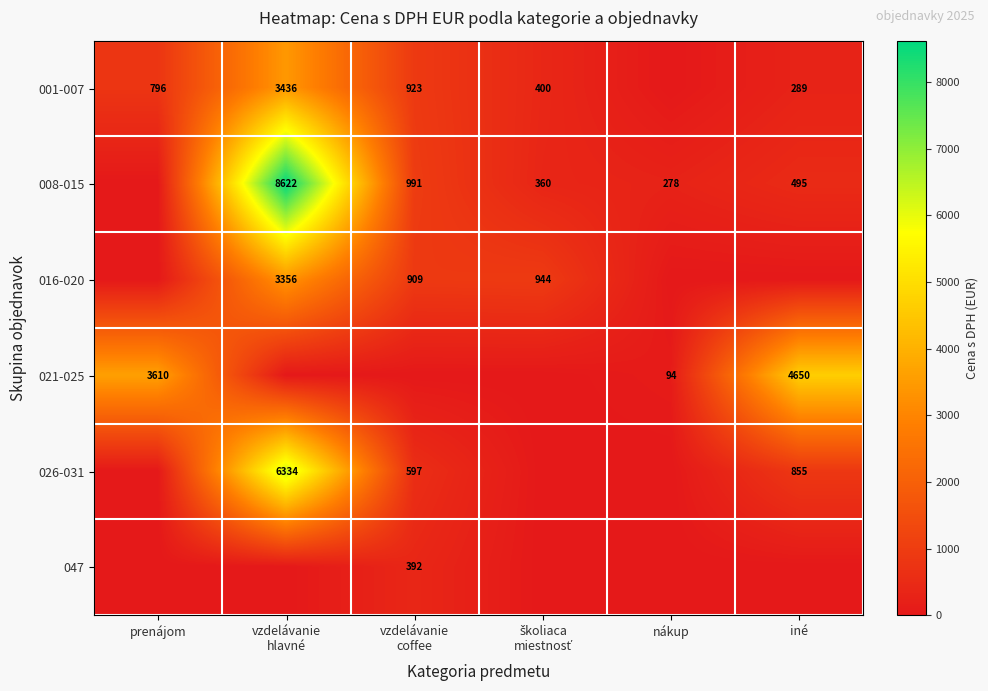

True or false: 001-007 has a value of 289 at iné.

True